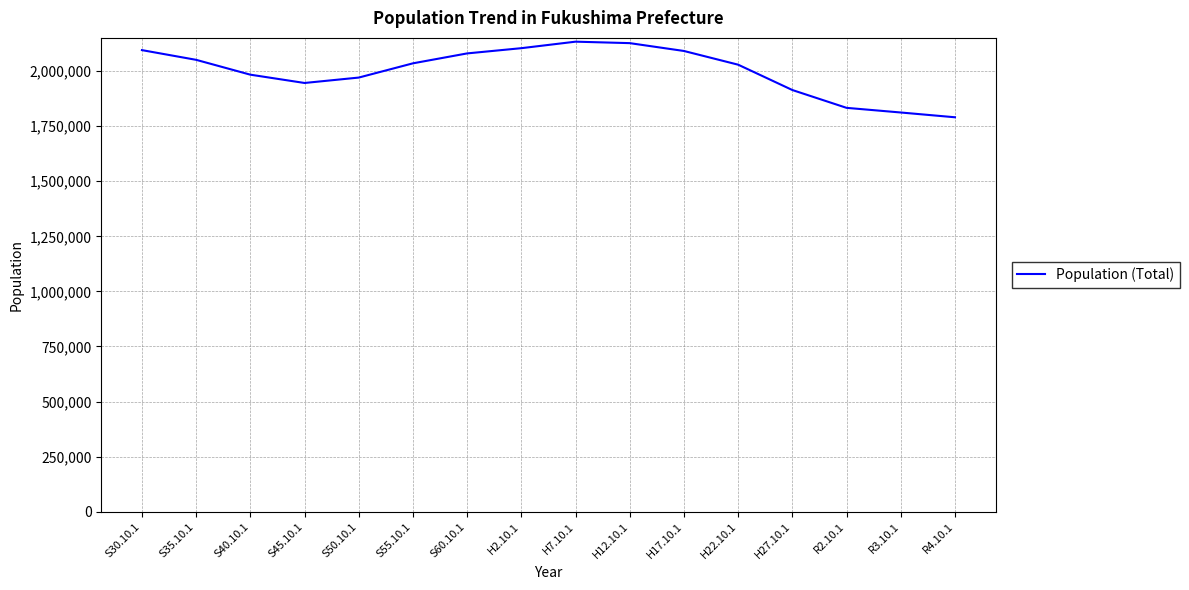

What is the maximum value shown in the chart?

2133592